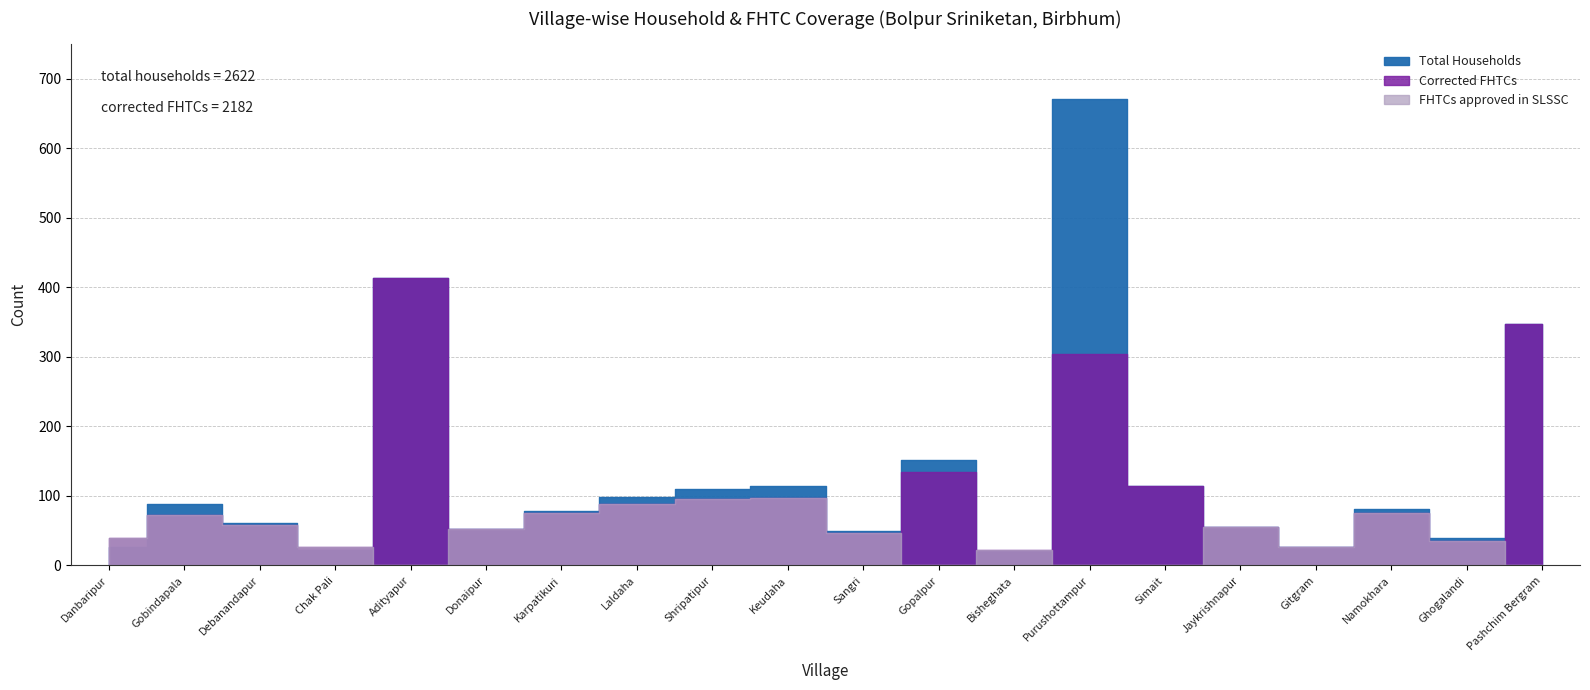

Is the value of Corrected FHTCs at Jaykrishnapur greater than the value of FHTCs approved in SLSSC at Simait?

Yes